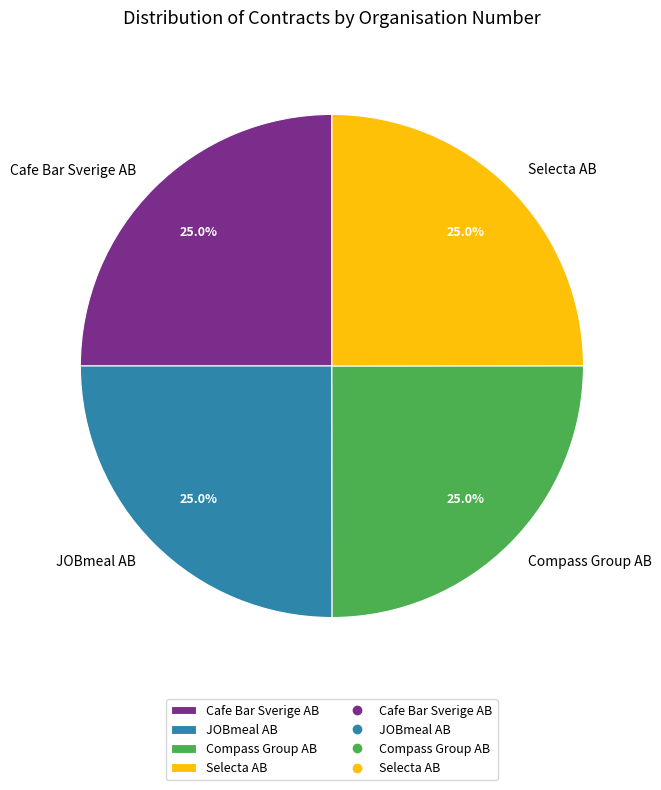

What is the ratio of the value at Selecta AB to the value at Compass Group AB?

1.0